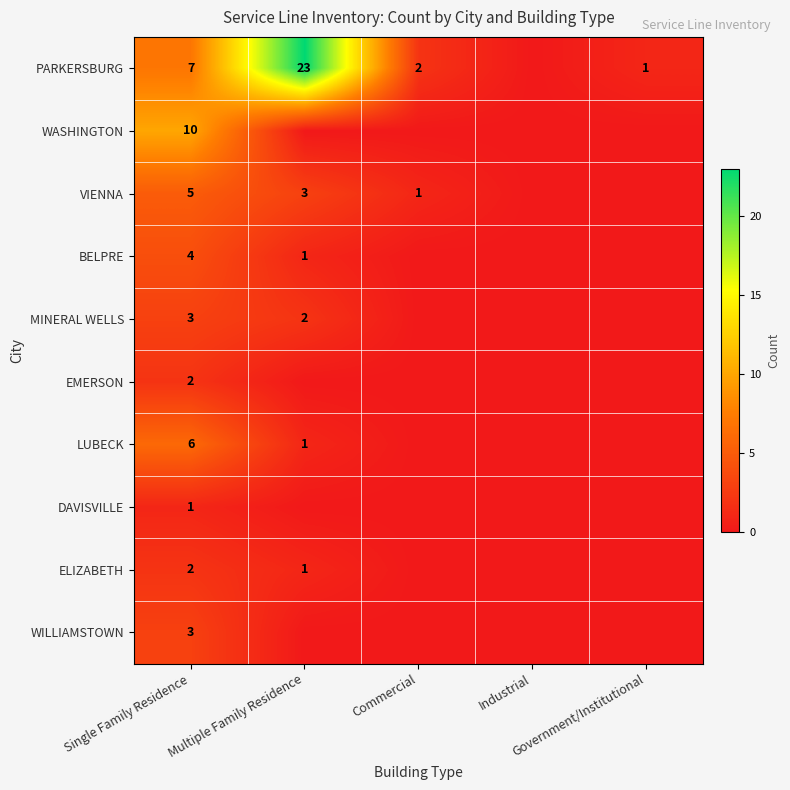

At which label does VIENNA reach its minimum?

Industrial